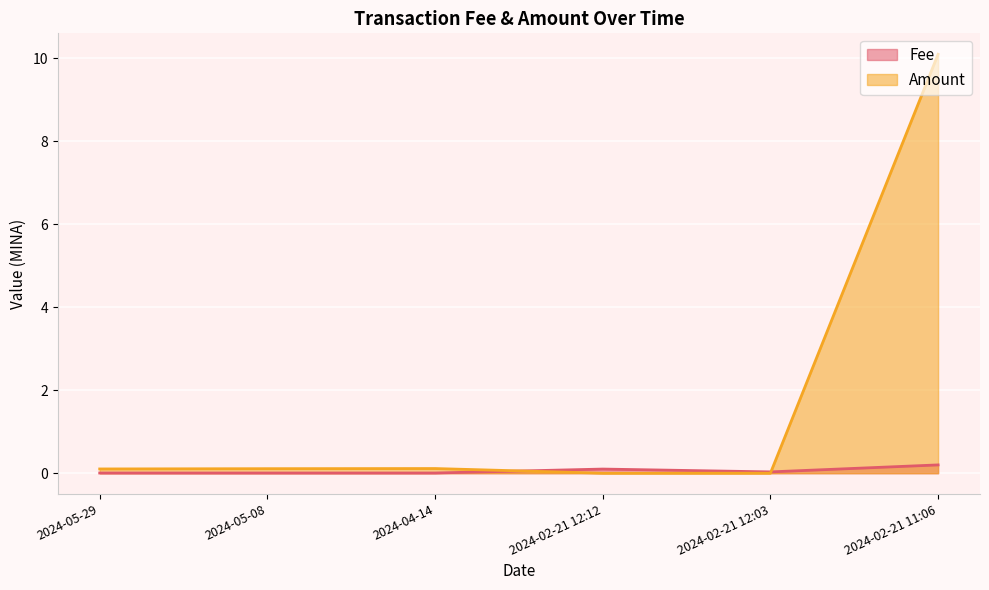

Which series has the largest total across all categories?

Amount